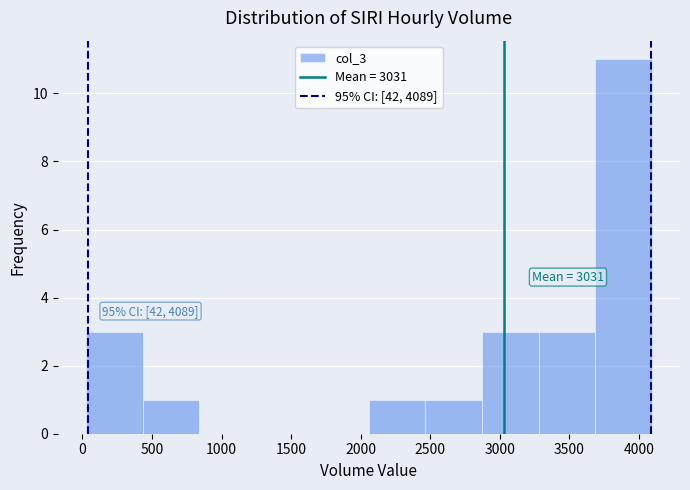

Which range on the x-axis has the tallest bar?

3700 to 4100